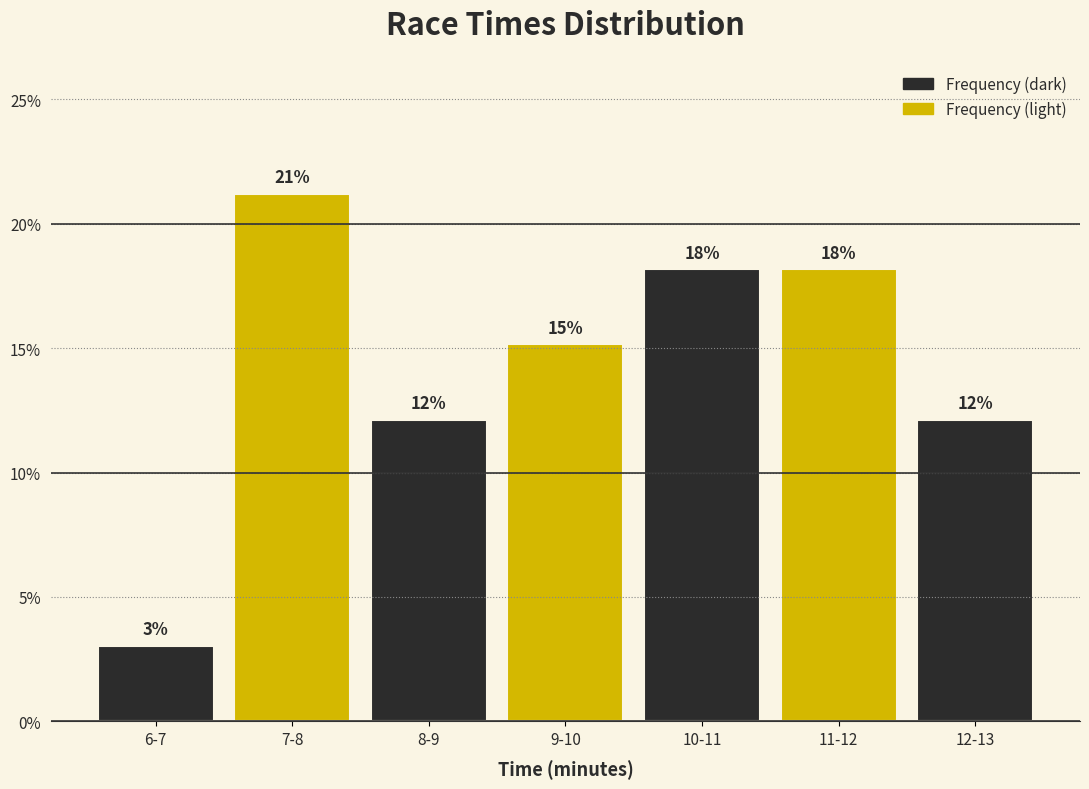

How many bars are there in total?

7